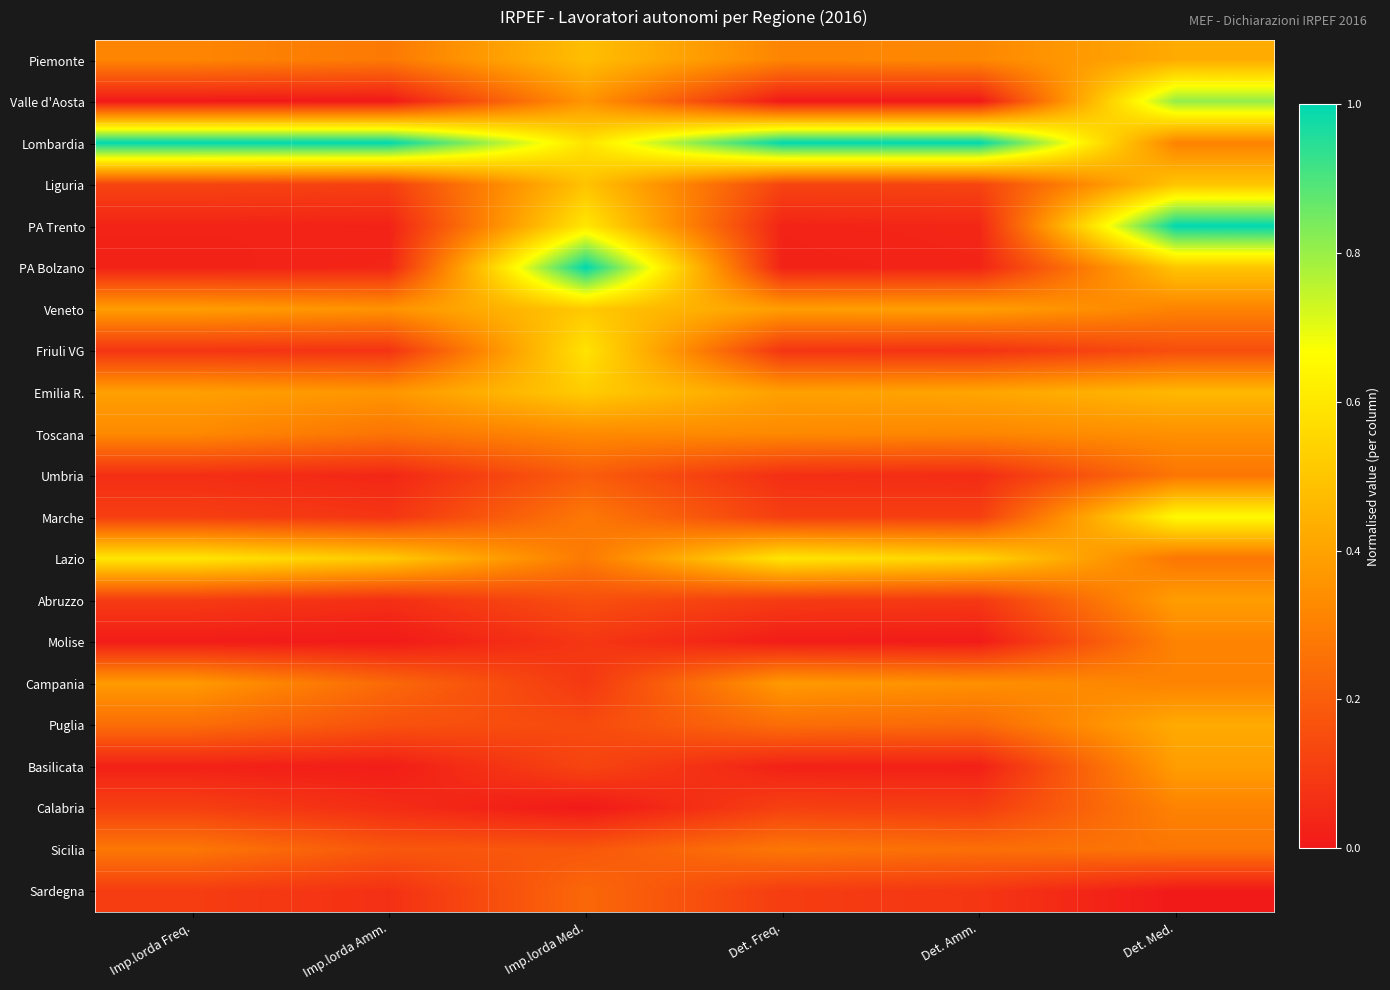

Reading left to right, transcribe all the data shown in this chart.

Piemonte: Imp.lorda Freq.=0.3	Imp.lorda Amm.=0.3	Imp.lorda Med.=0.5	Det. Freq.=0.3	Det. Amm.=0.3	Det. Med.=0.4
Valle d'Aosta: Imp.lorda Freq.=0.0	Imp.lorda Amm.=0.0	Imp.lorda Med.=0.4	Det. Freq.=0.0	Det. Amm.=0.0	Det. Med.=0.8
Lombardia: Imp.lorda Freq.=1.0	Imp.lorda Amm.=1.0	Imp.lorda Med.=0.6	Det. Freq.=1.0	Det. Amm.=1.0	Det. Med.=0.3
Liguria: Imp.lorda Freq.=0.1	Imp.lorda Amm.=0.1	Imp.lorda Med.=0.5	Det. Freq.=0.1	Det. Amm.=0.1	Det. Med.=0.5
PA Trento: Imp.lorda Freq.=0.0	Imp.lorda Amm.=0.0	Imp.lorda Med.=0.6	Det. Freq.=0.0	Det. Amm.=0.0	Det. Med.=1.0
PA Bolzano: Imp.lorda Freq.=0.0	Imp.lorda Amm.=0.0	Imp.lorda Med.=1.0	Det. Freq.=0.0	Det. Amm.=0.0	Det. Med.=0.5
Veneto: Imp.lorda Freq.=0.4	Imp.lorda Amm.=0.4	Imp.lorda Med.=0.5	Det. Freq.=0.4	Det. Amm.=0.4	Det. Med.=0.3
Friuli VG: Imp.lorda Freq.=0.1	Imp.lorda Amm.=0.1	Imp.lorda Med.=0.6	Det. Freq.=0.1	Det. Amm.=0.1	Det. Med.=0.2
Emilia R.: Imp.lorda Freq.=0.4	Imp.lorda Amm.=0.4	Imp.lorda Med.=0.5	Det. Freq.=0.4	Det. Amm.=0.4	Det. Med.=0.5
Toscana: Imp.lorda Freq.=0.3	Imp.lorda Amm.=0.3	Imp.lorda Med.=0.3	Det. Freq.=0.3	Det. Amm.=0.3	Det. Med.=0.3
Umbria: Imp.lorda Freq.=0.1	Imp.lorda Amm.=0.0	Imp.lorda Med.=0.2	Det. Freq.=0.1	Det. Amm.=0.1	Det. Med.=0.3
Marche: Imp.lorda Freq.=0.1	Imp.lorda Amm.=0.1	Imp.lorda Med.=0.3	Det. Freq.=0.1	Det. Amm.=0.1	Det. Med.=0.7
Lazio: Imp.lorda Freq.=0.6	Imp.lorda Amm.=0.5	Imp.lorda Med.=0.3	Det. Freq.=0.6	Det. Amm.=0.5	Det. Med.=0.3
Abruzzo: Imp.lorda Freq.=0.1	Imp.lorda Amm.=0.1	Imp.lorda Med.=0.2	Det. Freq.=0.1	Det. Amm.=0.1	Det. Med.=0.4
Molise: Imp.lorda Freq.=0.0	Imp.lorda Amm.=0.0	Imp.lorda Med.=0.1	Det. Freq.=0.0	Det. Amm.=0.0	Det. Med.=0.3
Campania: Imp.lorda Freq.=0.4	Imp.lorda Amm.=0.2	Imp.lorda Med.=0.1	Det. Freq.=0.4	Det. Amm.=0.3	Det. Med.=0.3
Puglia: Imp.lorda Freq.=0.2	Imp.lorda Amm.=0.2	Imp.lorda Med.=0.1	Det. Freq.=0.2	Det. Amm.=0.2	Det. Med.=0.4
Basilicata: Imp.lorda Freq.=0.0	Imp.lorda Amm.=0.0	Imp.lorda Med.=0.1	Det. Freq.=0.0	Det. Amm.=0.0	Det. Med.=0.4
Calabria: Imp.lorda Freq.=0.1	Imp.lorda Amm.=0.1	Imp.lorda Med.=0.0	Det. Freq.=0.1	Det. Amm.=0.1	Det. Med.=0.3
Sicilia: Imp.lorda Freq.=0.3	Imp.lorda Amm.=0.2	Imp.lorda Med.=0.2	Det. Freq.=0.3	Det. Amm.=0.2	Det. Med.=0.3
Sardegna: Imp.lorda Freq.=0.1	Imp.lorda Amm.=0.1	Imp.lorda Med.=0.2	Det. Freq.=0.1	Det. Amm.=0.1	Det. Med.=0.0